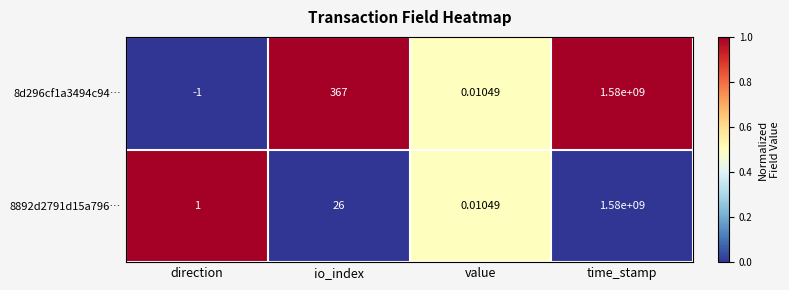

Count the number of categories in the chart.

4